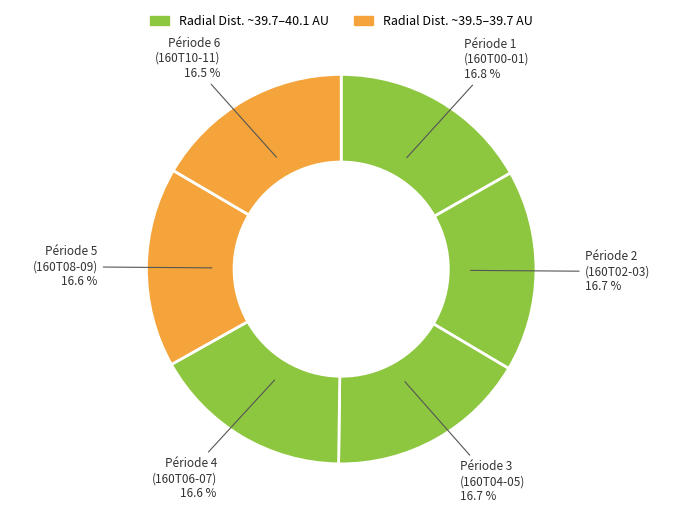

How many segments does this pie chart have?

6